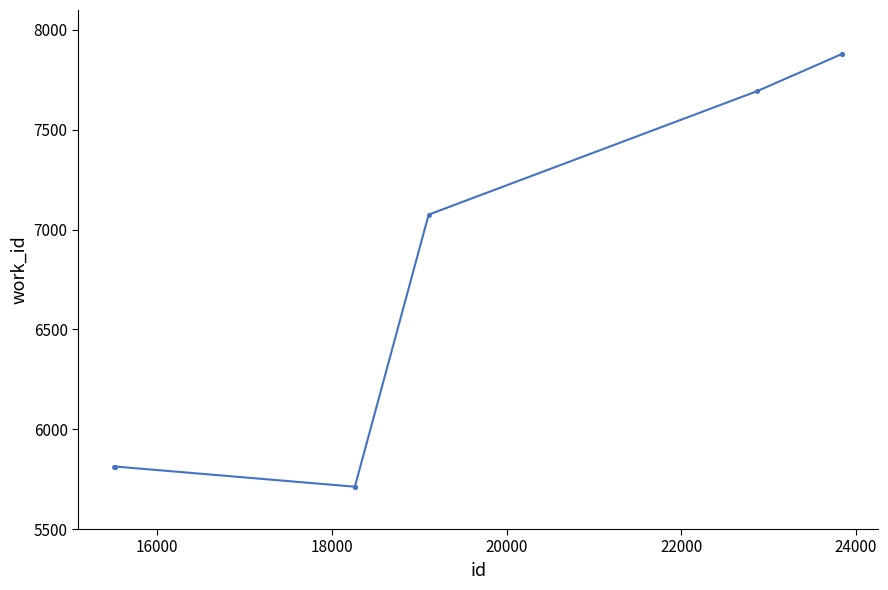

What is the sum of all values?

65203